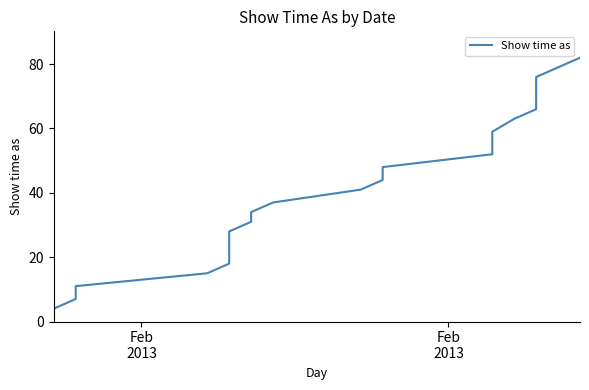

How many data points are less than 44?

12